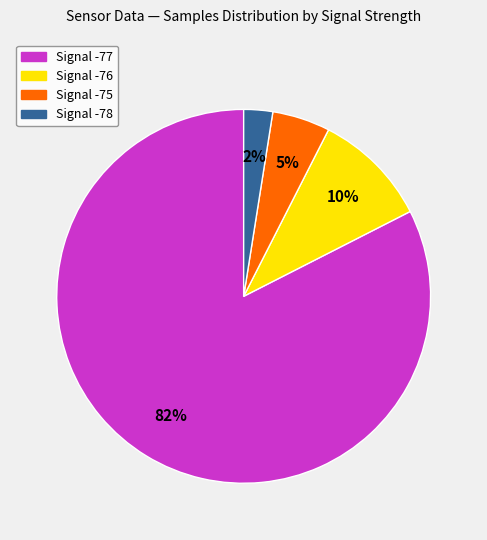

How many segments does this pie chart have?

4